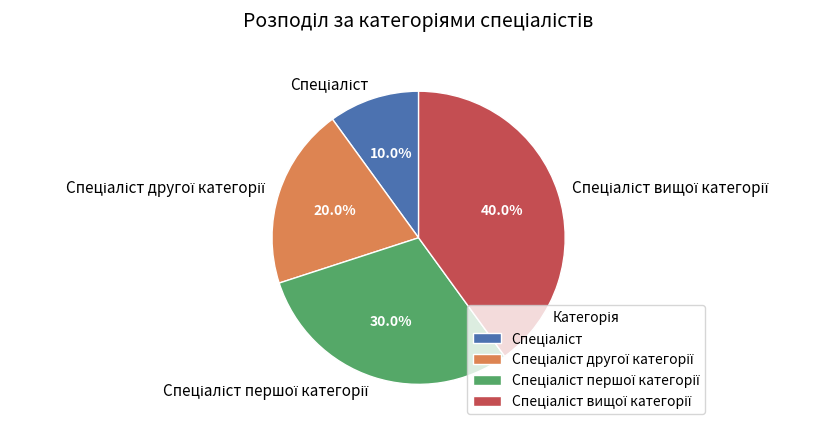

Does any single category account for the majority?

No